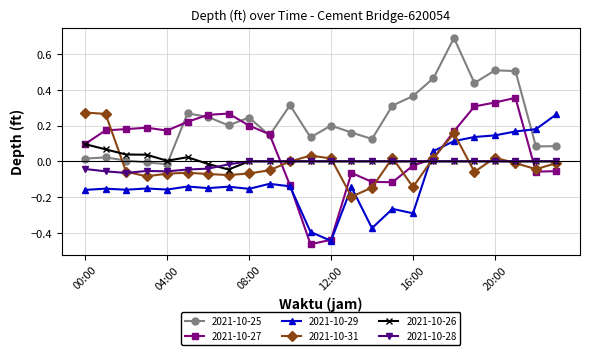

Which series has the largest total across all categories?

2021-10-25